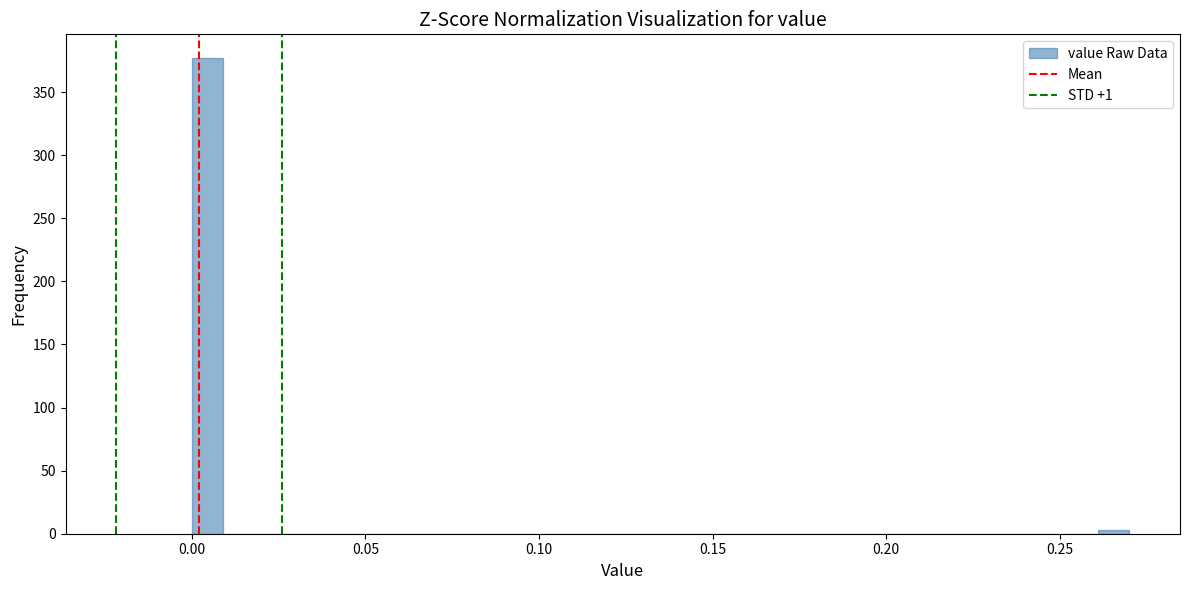

Read against the x-axis, roughly where is the centre of the tallest bar?

0.005